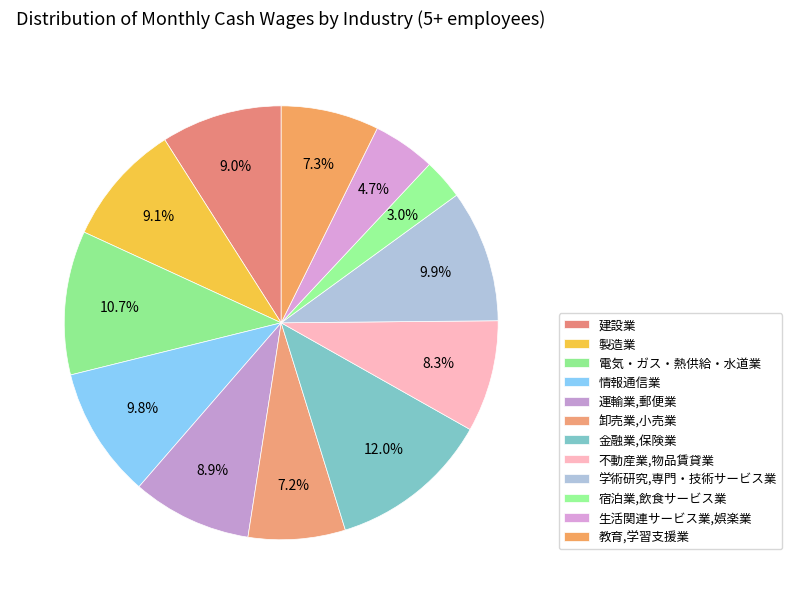

Combined, do 情報通信業 and 宿泊業,飲食サービス業 account for over 50%?

No